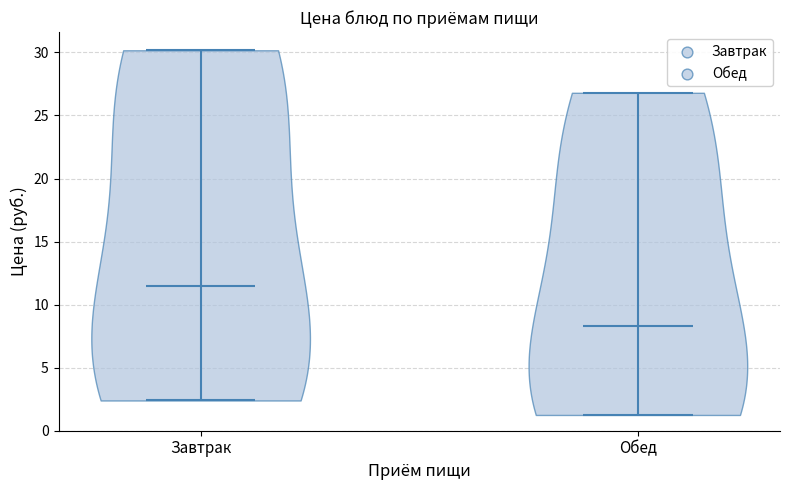

What is the highest point the violin for Завтрак reaches on the y-axis? The values are not printed on the chart, so give them approximately, as read against the axis.

30.0